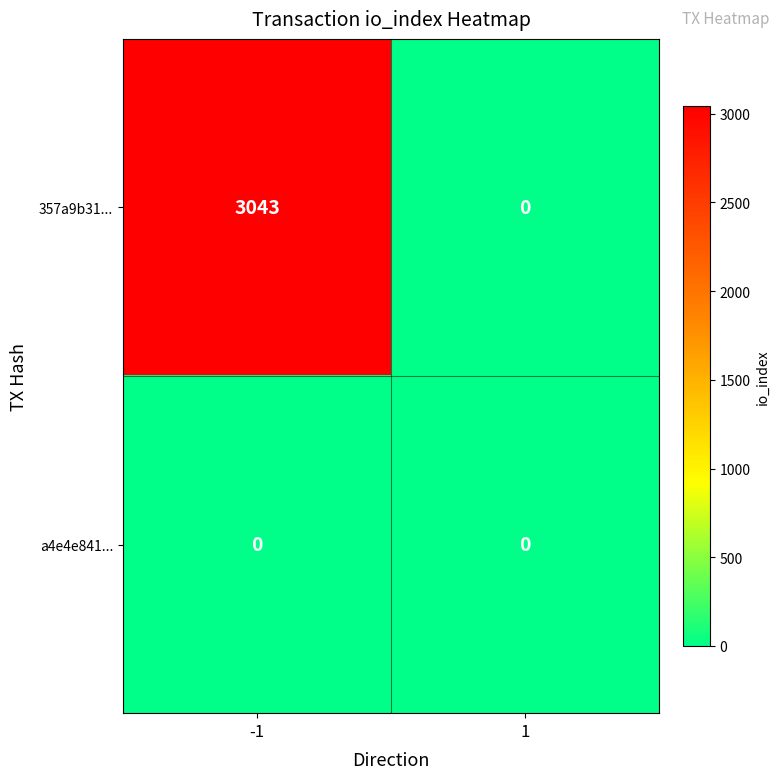

How many categories are shown in the chart?

2